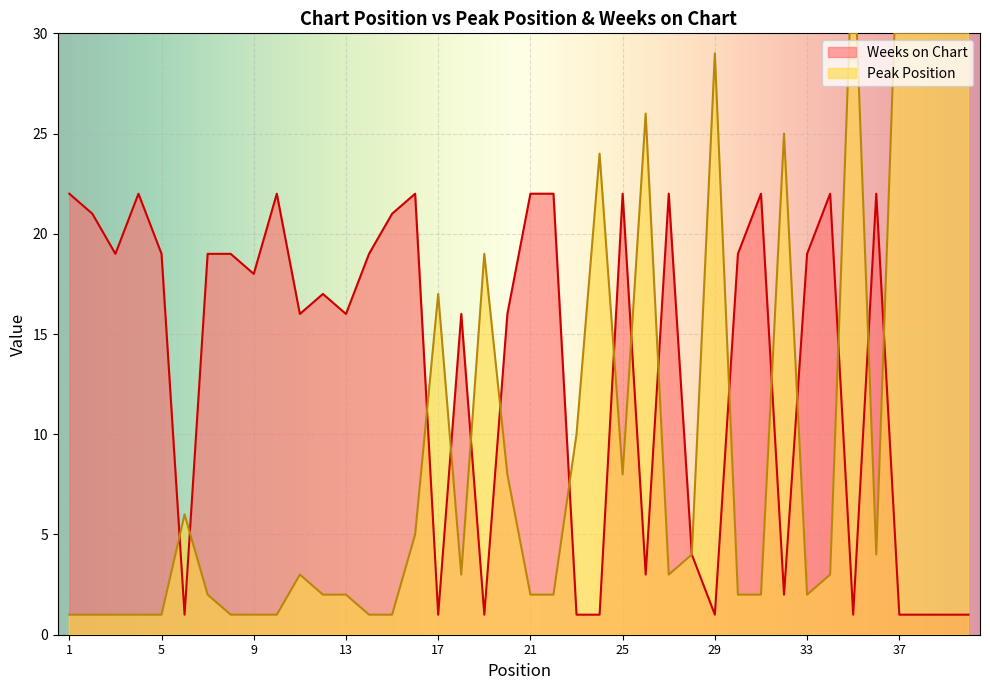

How many lines are shown in the chart?

2